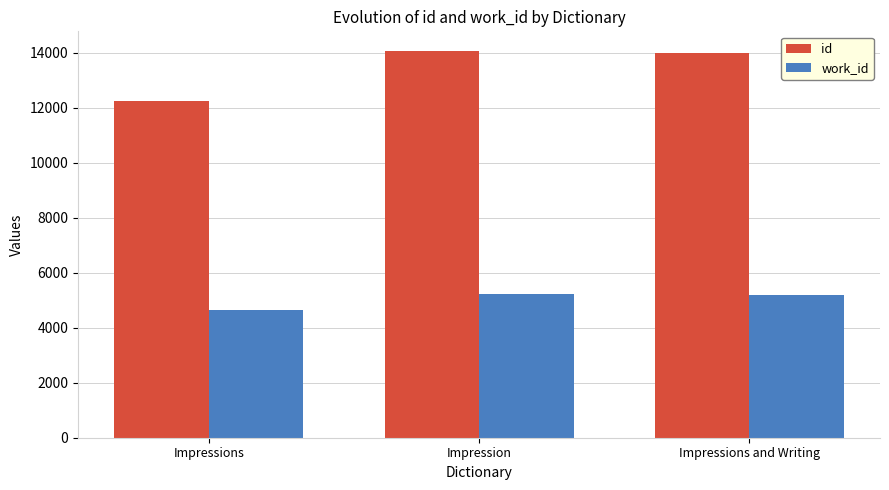

Which category has the lowest value in the id series?

Impressions